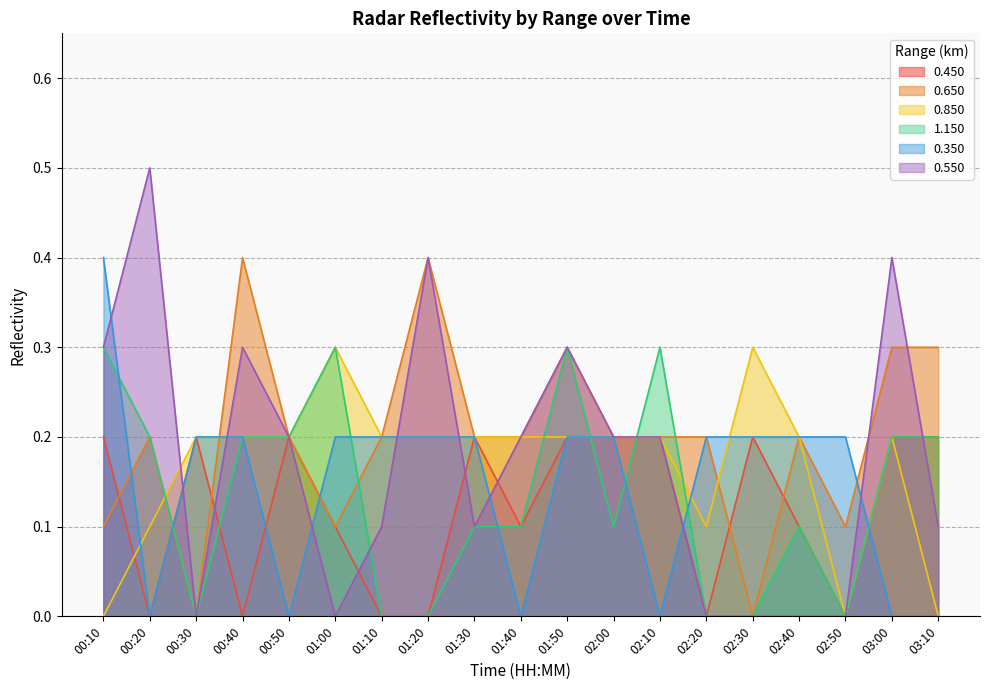

How many lines are shown in the chart?

6